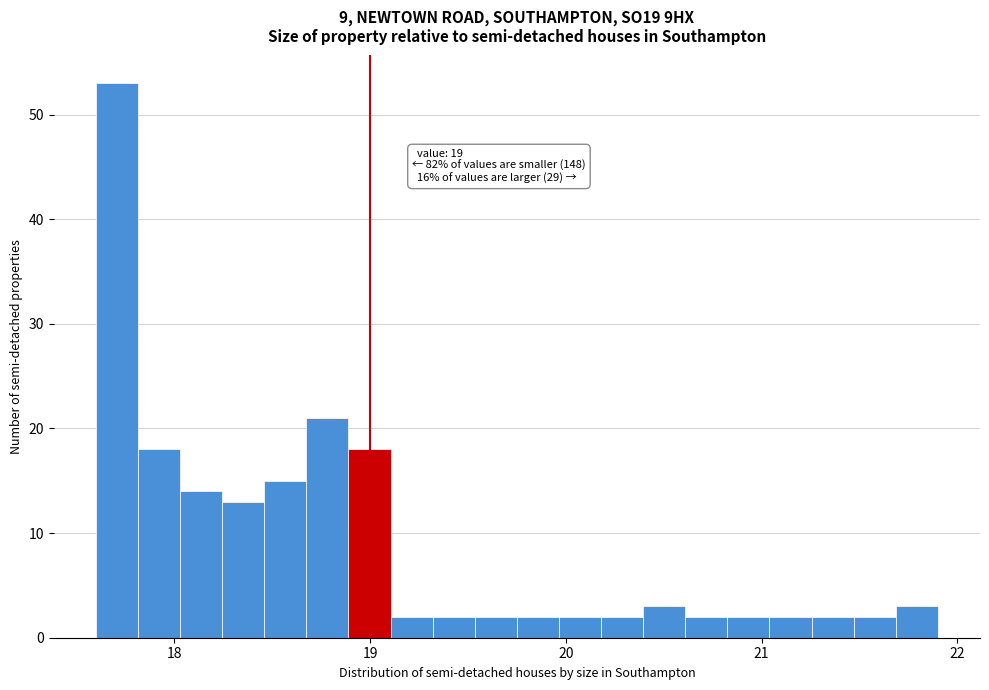

Read against the x-axis, roughly where is the centre of the tallest bar?

17.7